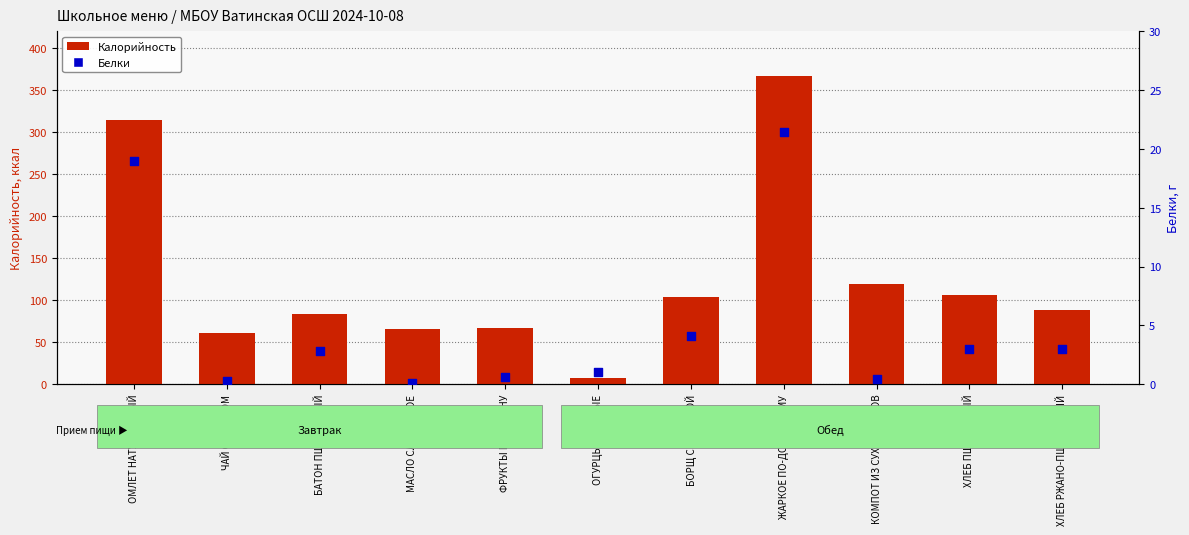

Which series reaches the maximum Y coordinate?

Калорийность